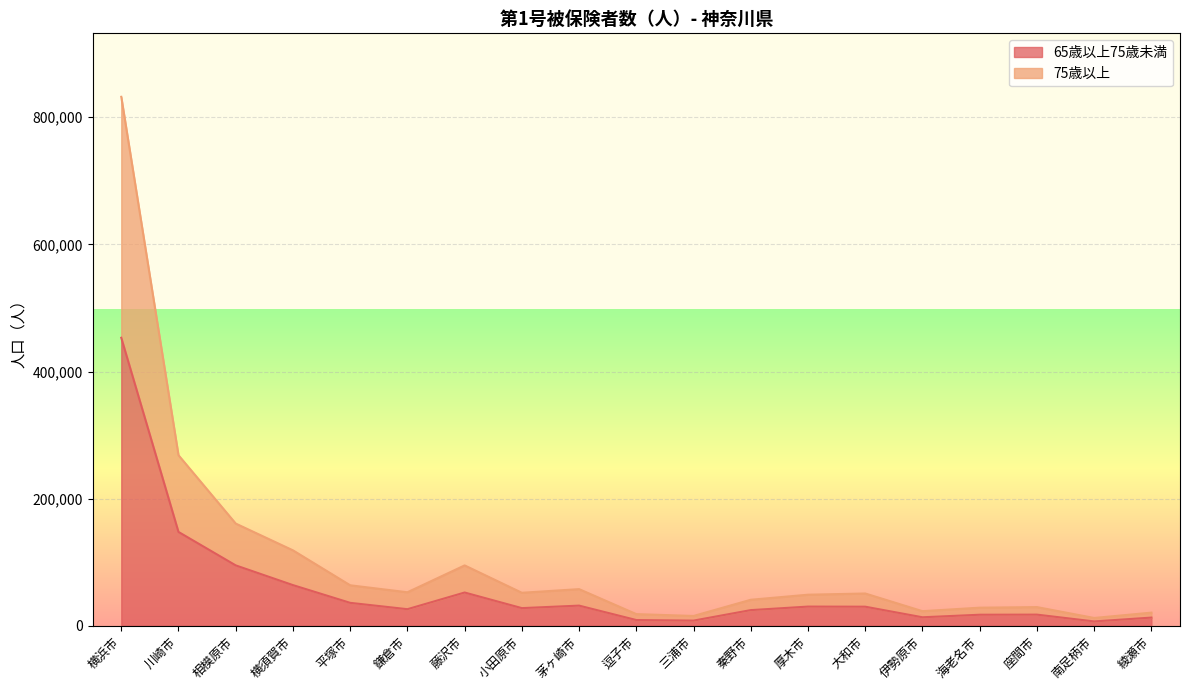

What is the total value across all series at 逗子市?

18275